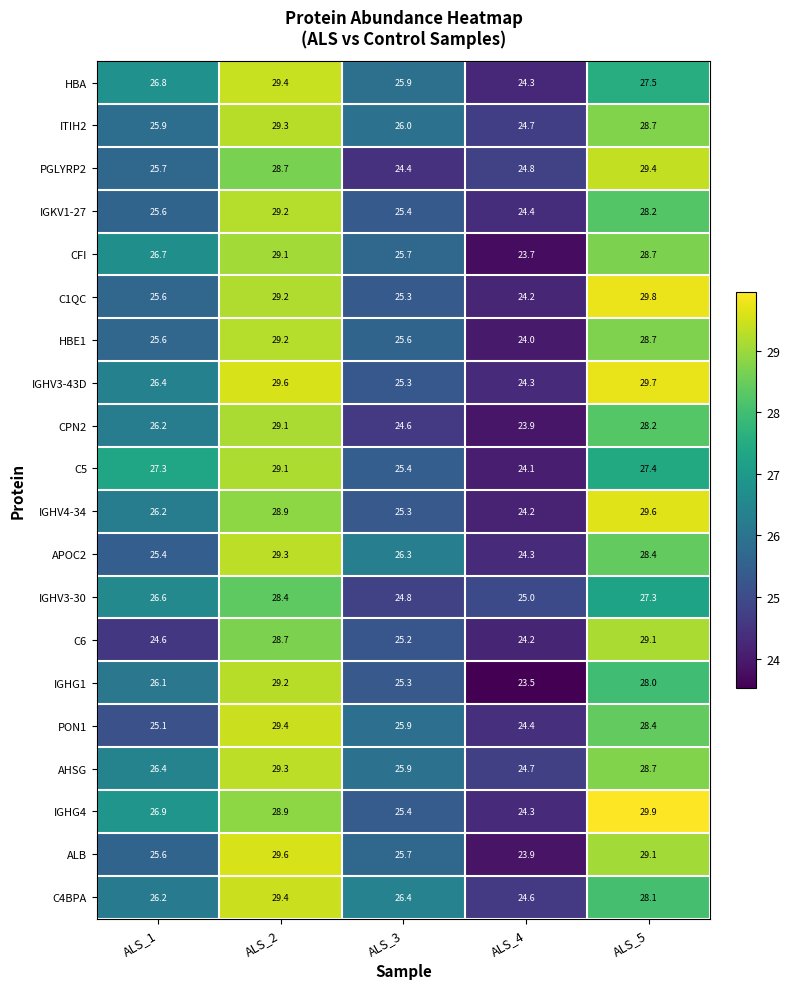

What is the difference between the maximum and second lowest values in the C1QC series?

4.5